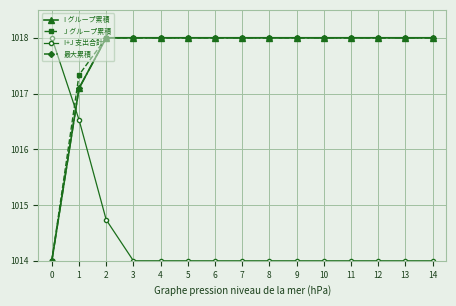

At 7, list the series in order from largest to smallest.

I グループ累積, J グループ累積, 最大累積, I+J 支出合計